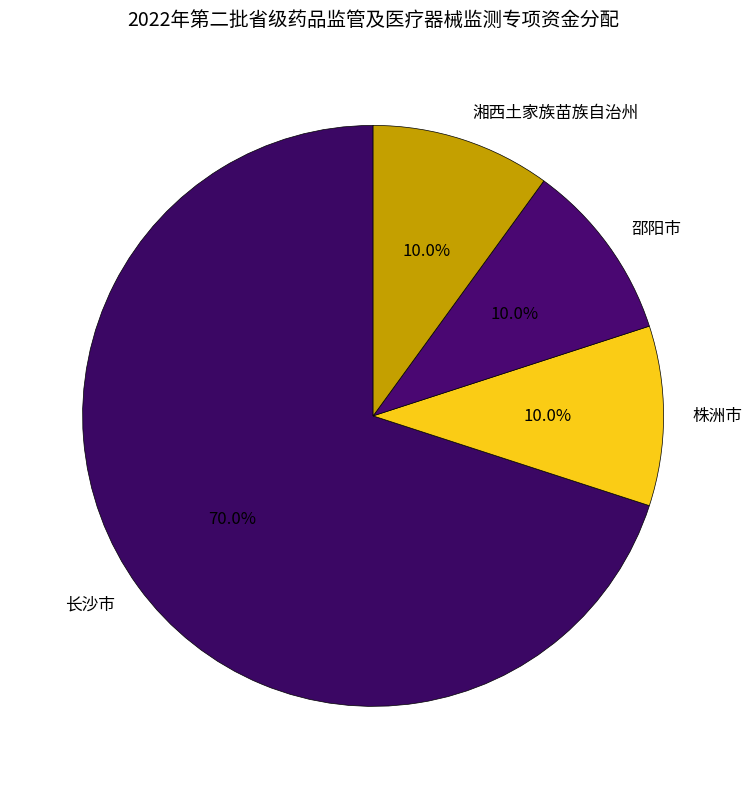

What is the largest slice in the pie chart?

长沙市